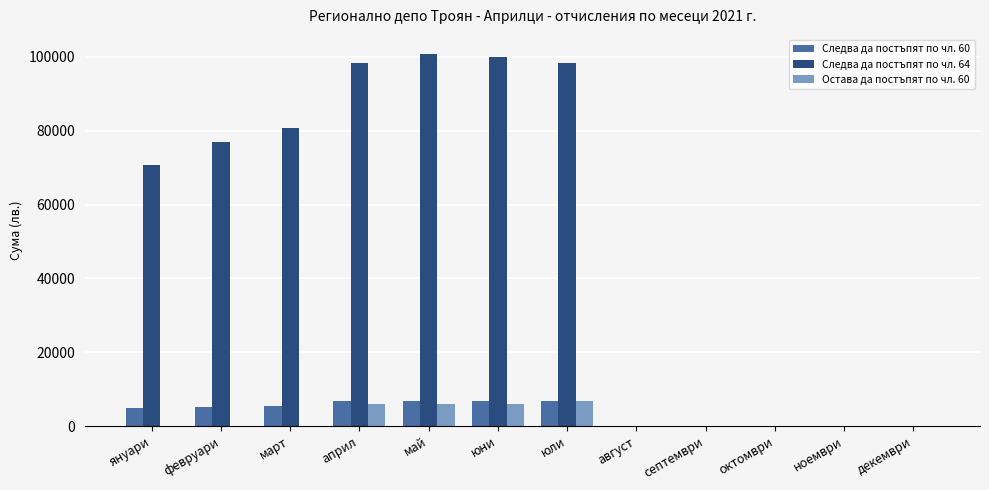

What is the sum of all Остава да постъпят по чл. 60 values?

24782.4